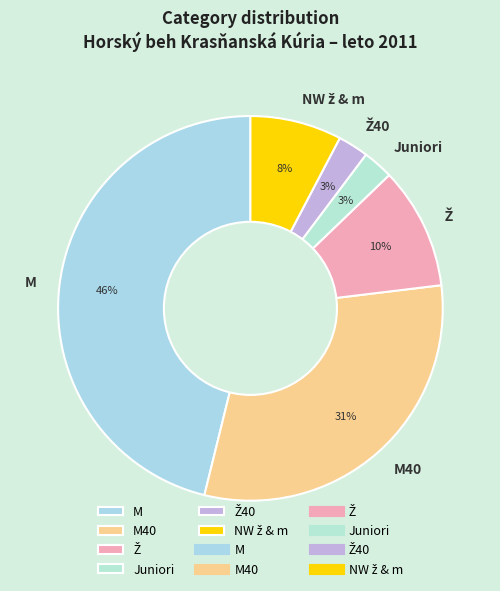

To the nearest percent, what is the average slice percentage?

17%